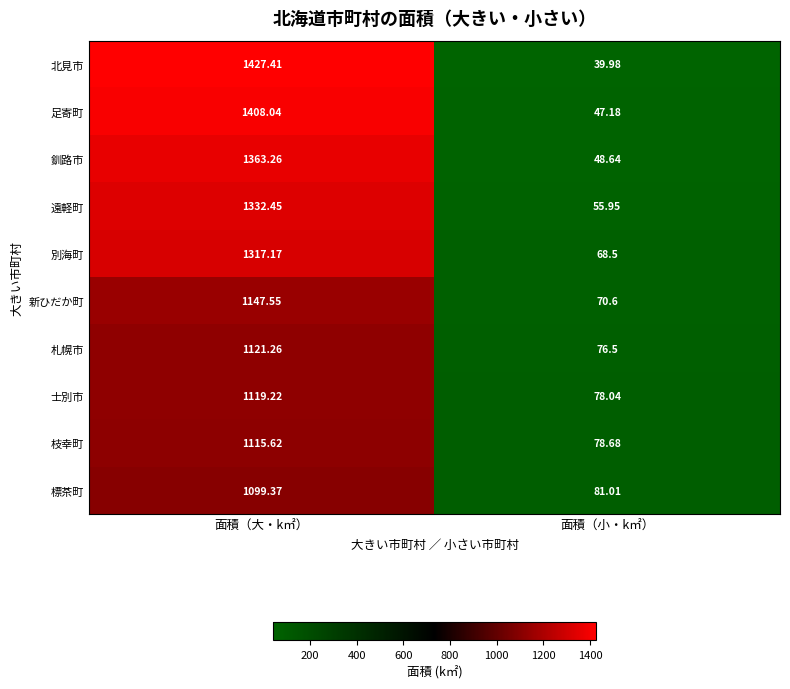

Which series changed the most between 面積（大・k㎡） and 面積（小・k㎡）?

北見市